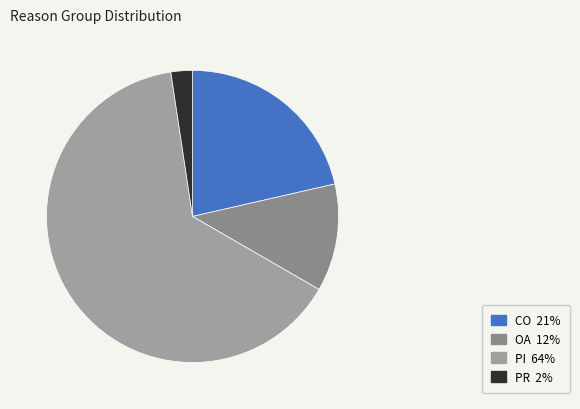

What percentage is the PR slice, to the nearest percent?

2%